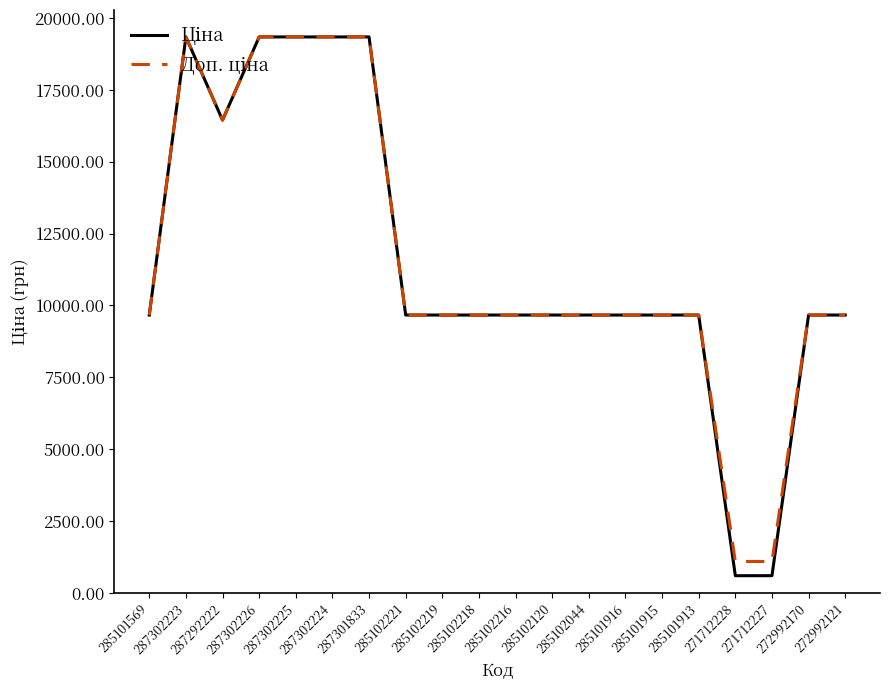

What is the smallest value displayed?

593.8